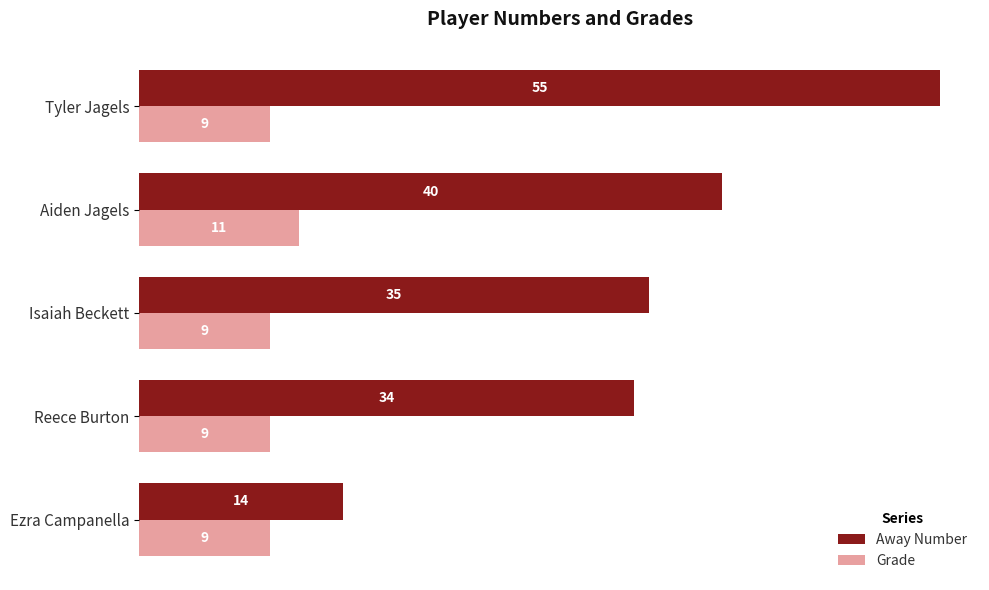

What is the minimum value shown in the chart?

9